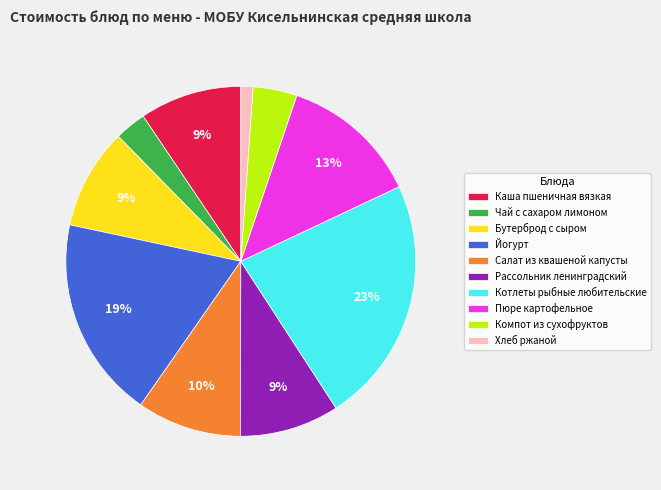

Do Хлеб ржаной and Котлеты рыбные любительские together represent more than half of the pie?

No